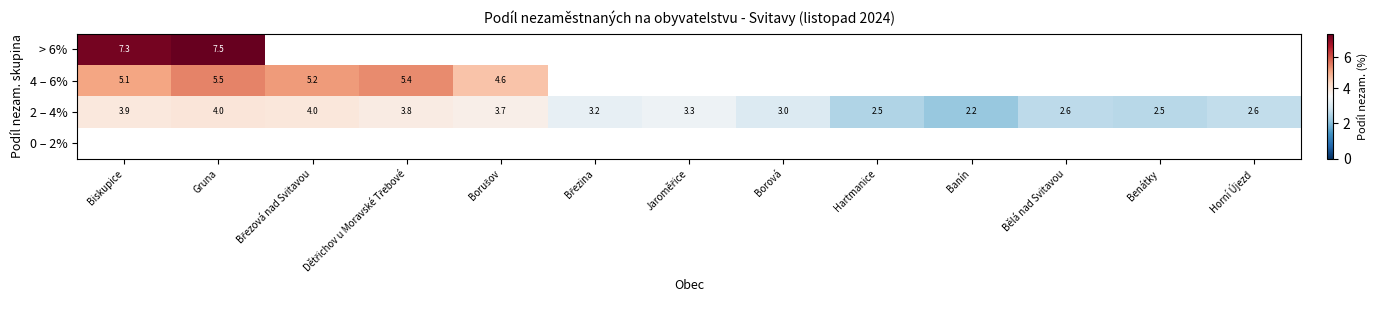

At which label is 2 – 4% closest to 3?

Borová